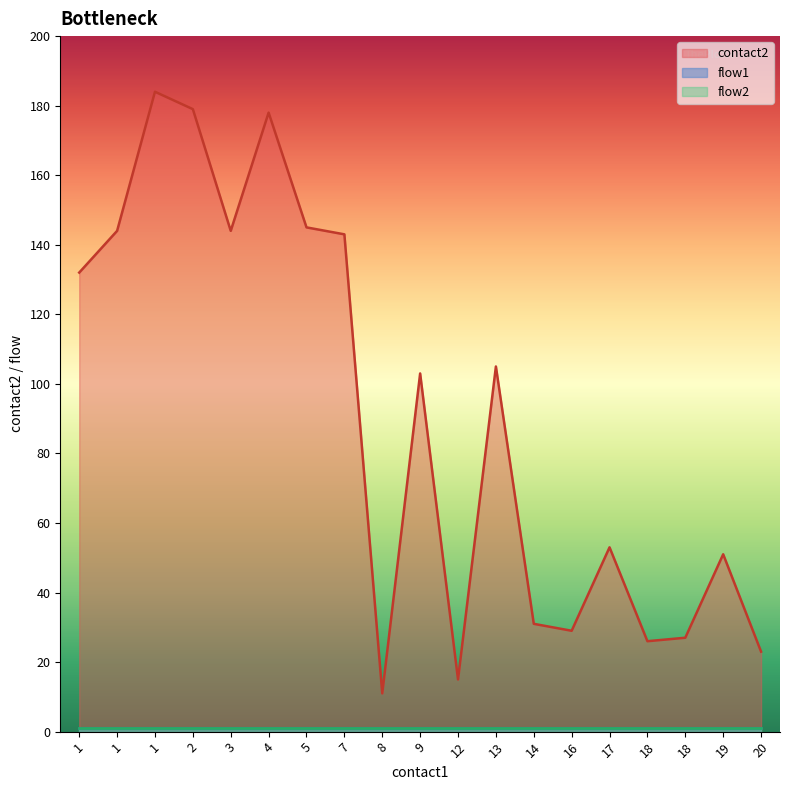

Is it true that flow1 equals 1 at 13?

True